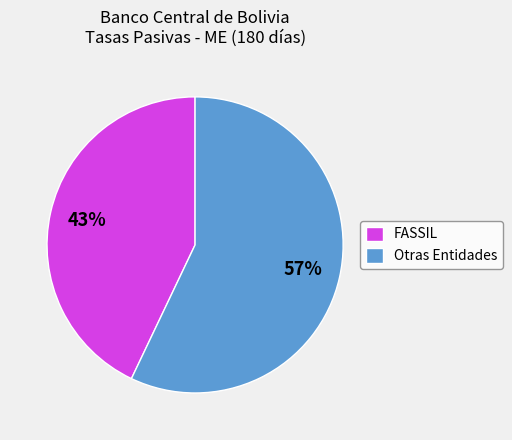

To the nearest percent, what is the average slice percentage?

50%